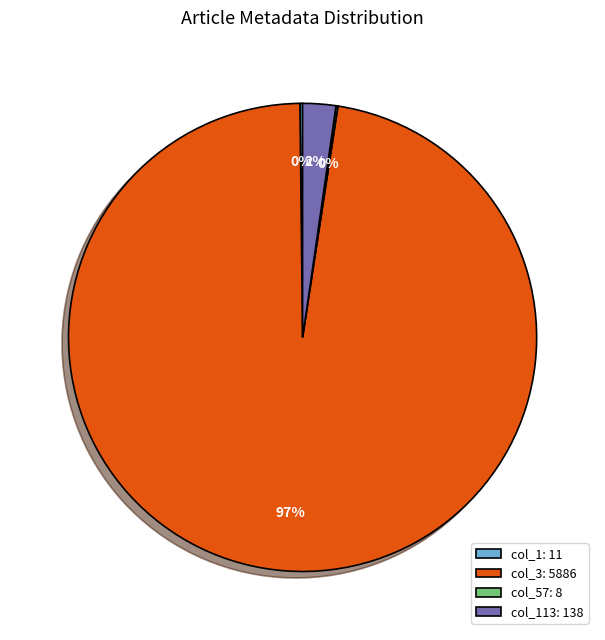

True or false: col_3: 5886 accounts for 91% of the total.

False